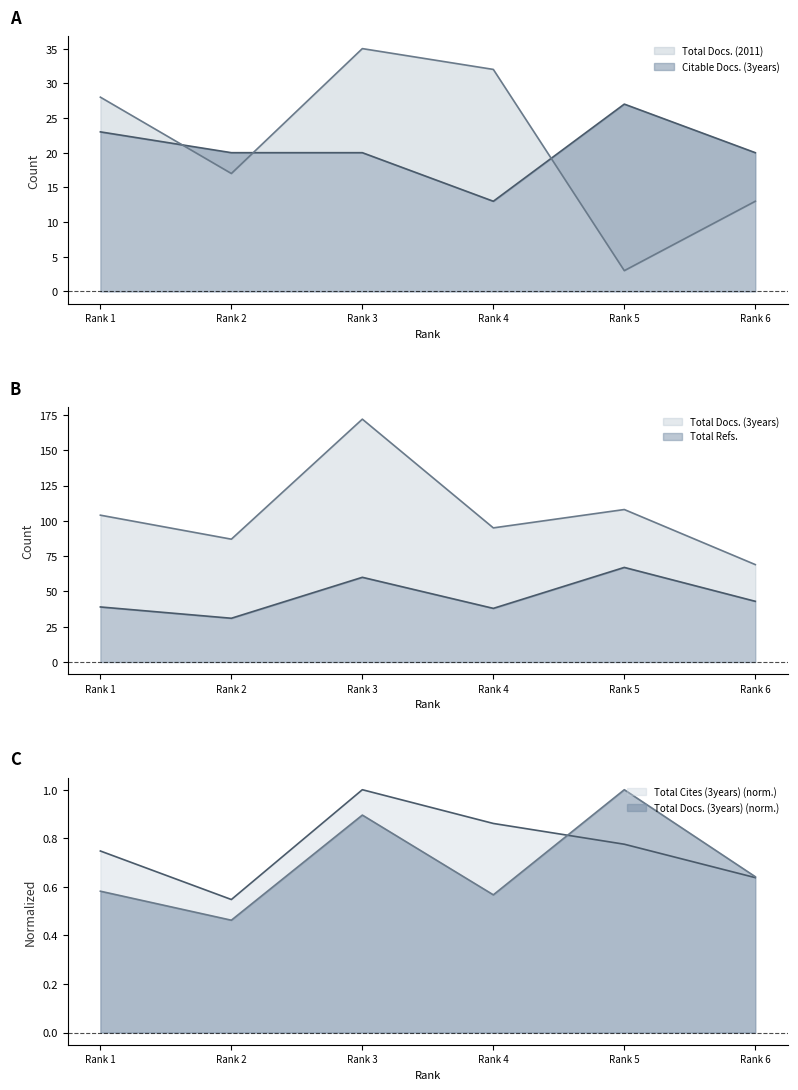

Is the value of Total Docs. (2011) at 5 greater than the value of Total Cites (3years) at 1?

Yes